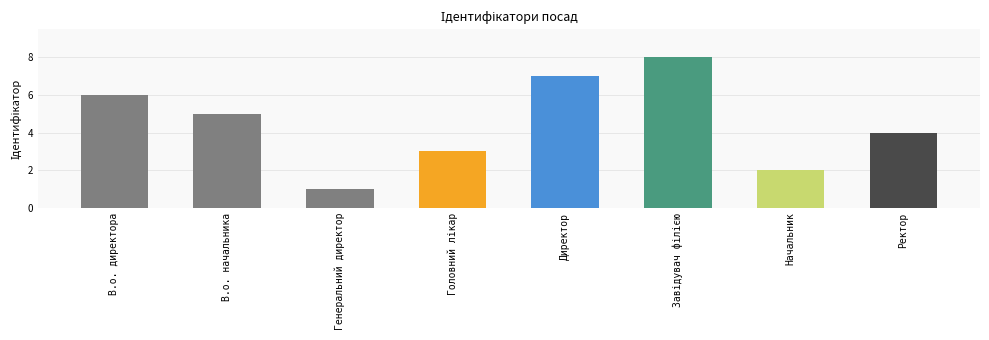

Reading right to left, list all the values displayed in this chart.

4	2	8	7	3	1	5	6